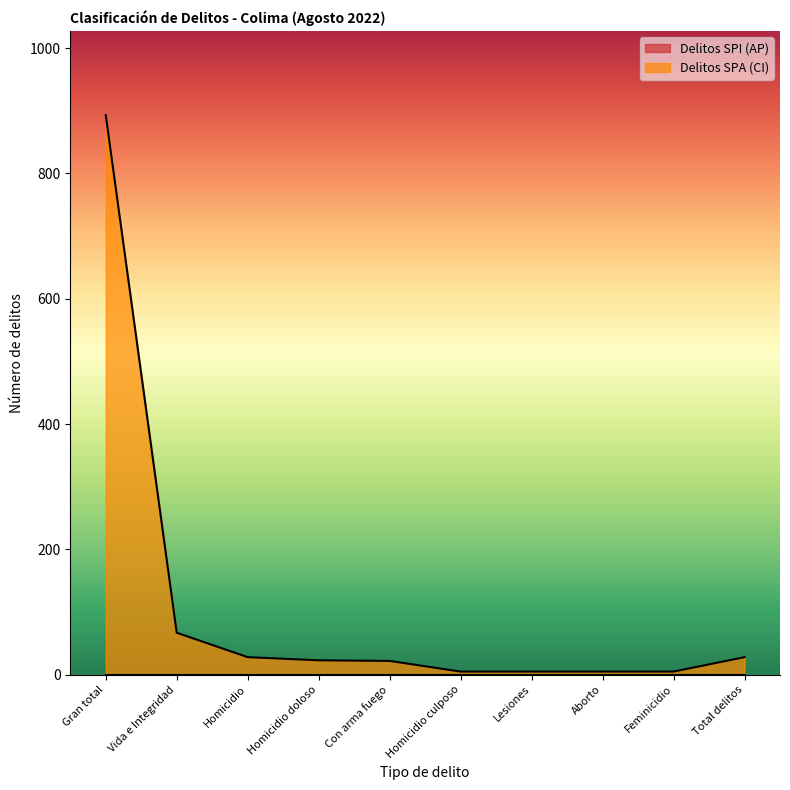

Which category has the highest value in the Delitos SPA (CI) series?

Gran total